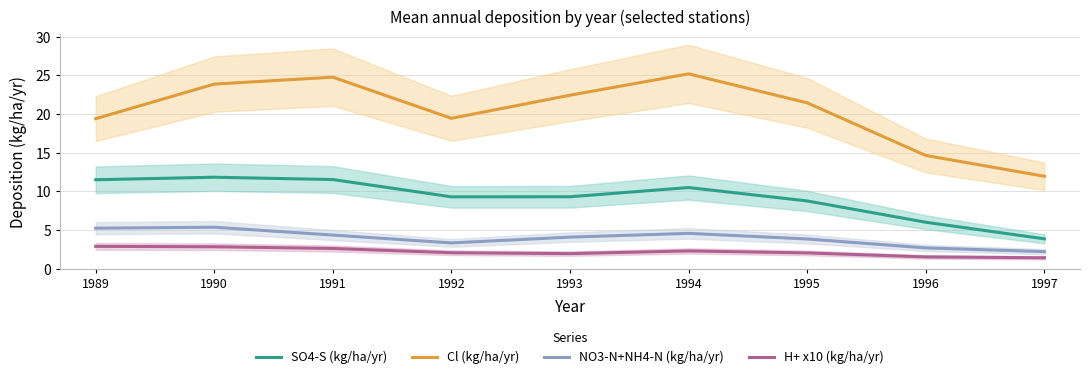

Which series has the largest range (max minus min)?

Cl (kg/ha/yr)